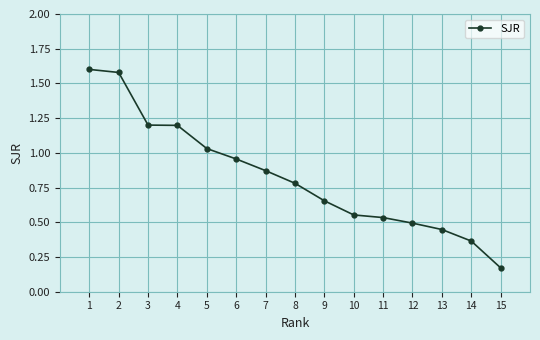

Which has a higher value, 14 or 12?

12